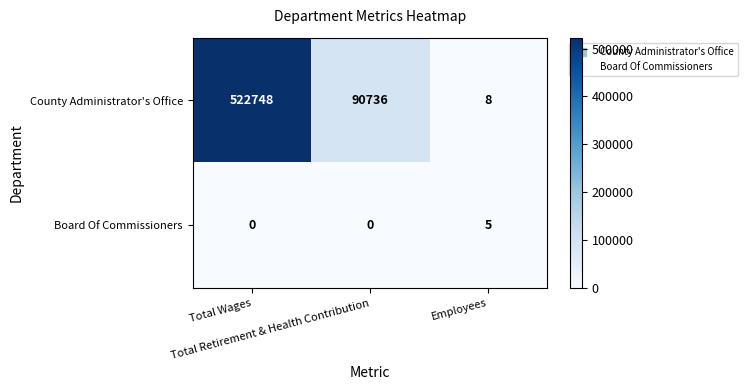

At how many categories does at least one series exceed 439201?

1